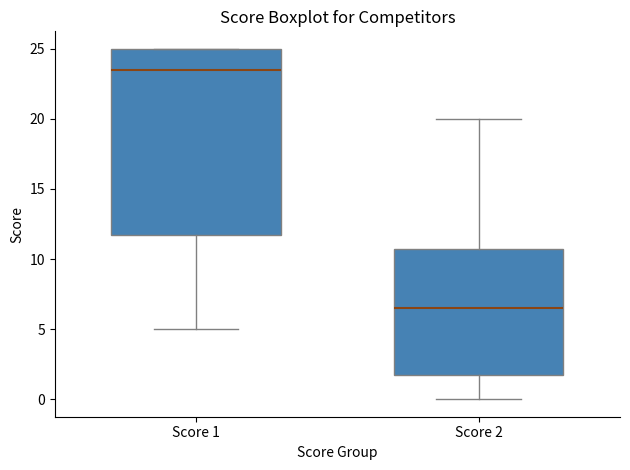

Reading left to right, transcribe this box plot: for each box, give where its median line is, the range the box spans, and where its two whiskers end, as read against the y-axis. The values are not printed on the chart, so give them approximately, as read against the axis.

Score 1: median 23.5, box 12.0 to 25.0, whiskers 5.0 to 25.0
Score 2: median 6.5, box 2.0 to 11.0, whiskers 0.0 to 20.0